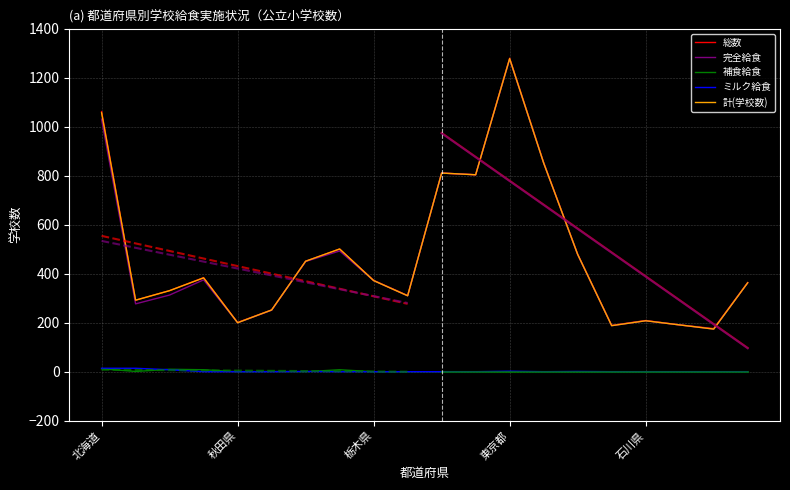

What is the total value across all series at 北海道?

3176